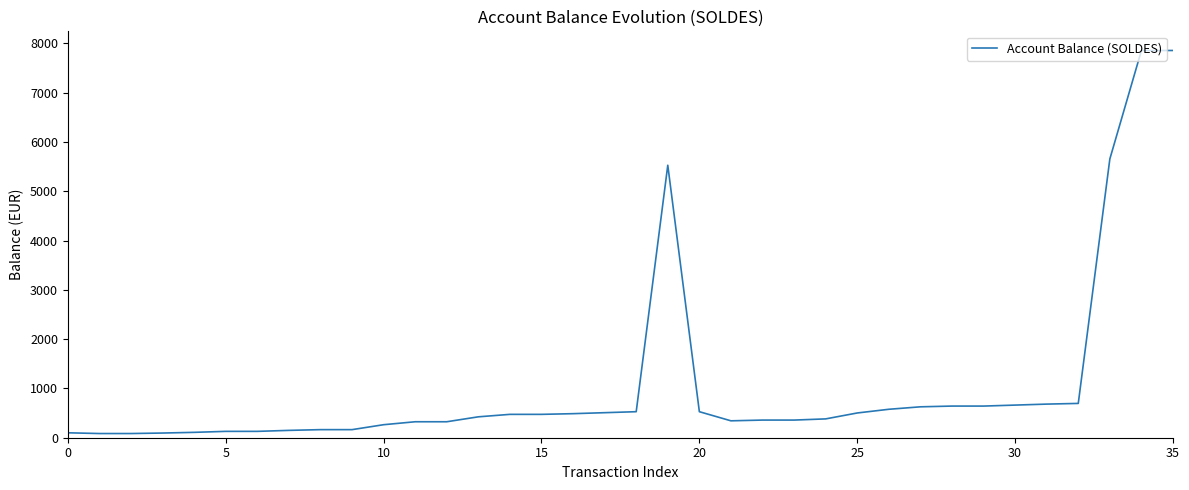

What is the maximum value shown in the chart?

7856